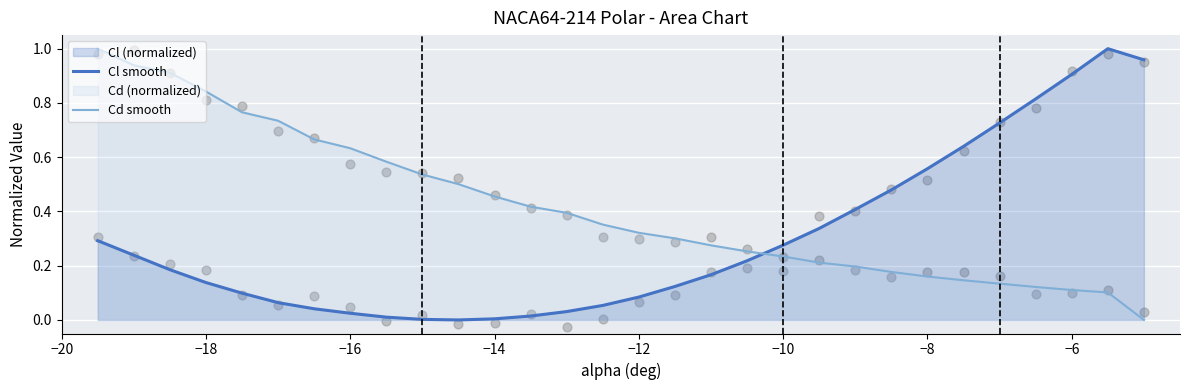

Which series reaches the minimum Y coordinate?

Cl smooth